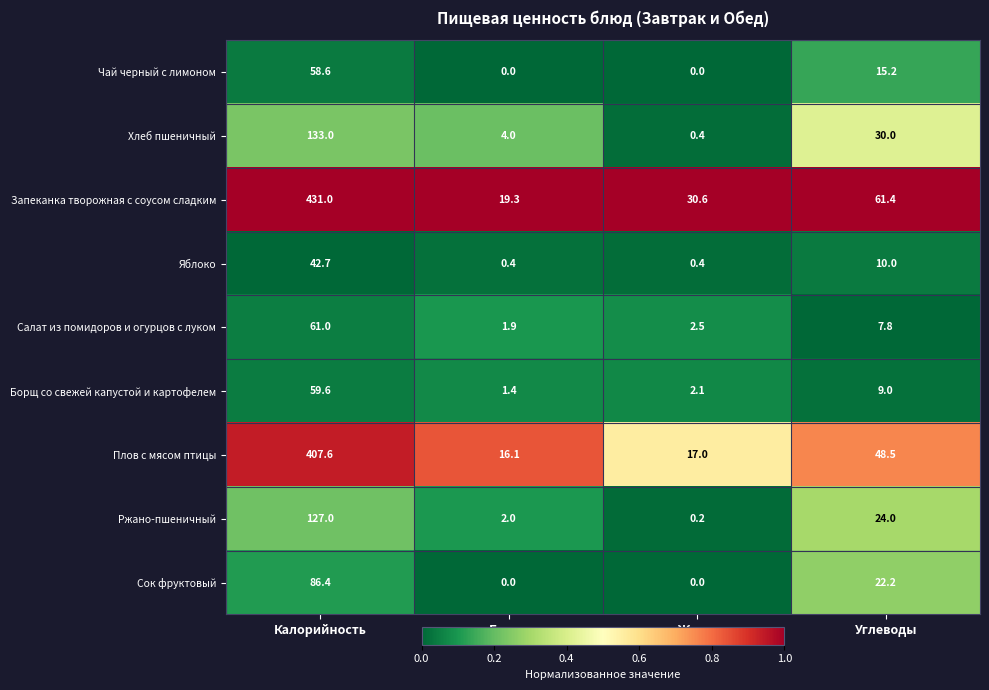

What is the difference between the maximum and minimum values in the Запеканка творожная с соусом сладким series?

411.7